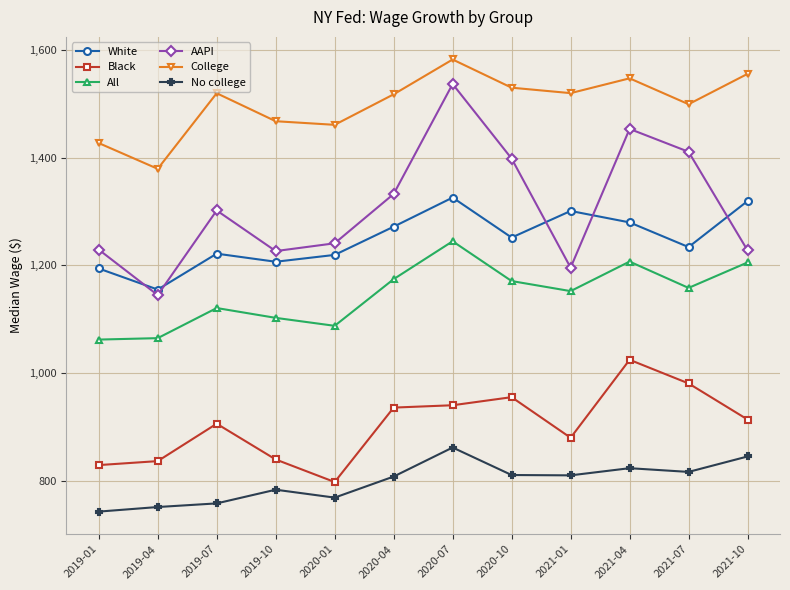

Between 2019-04 and 2020-01, which series saw the biggest shift?

AAPI